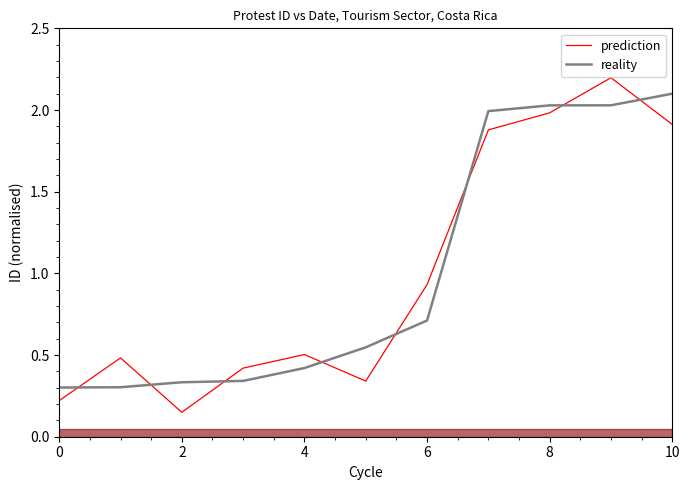

What value does the reality series have at 10?

2.1